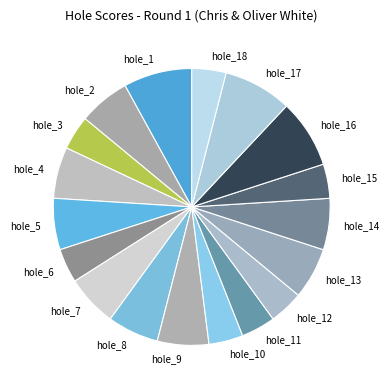

Do hole_9 and hole_18 together represent more than half of the pie?

No